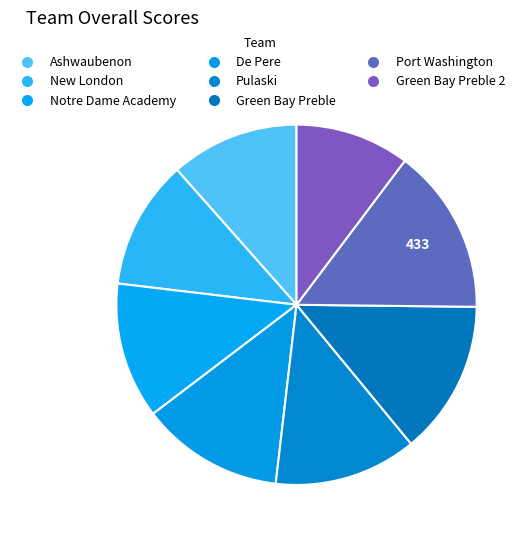

Count the number of slices in the pie.

8